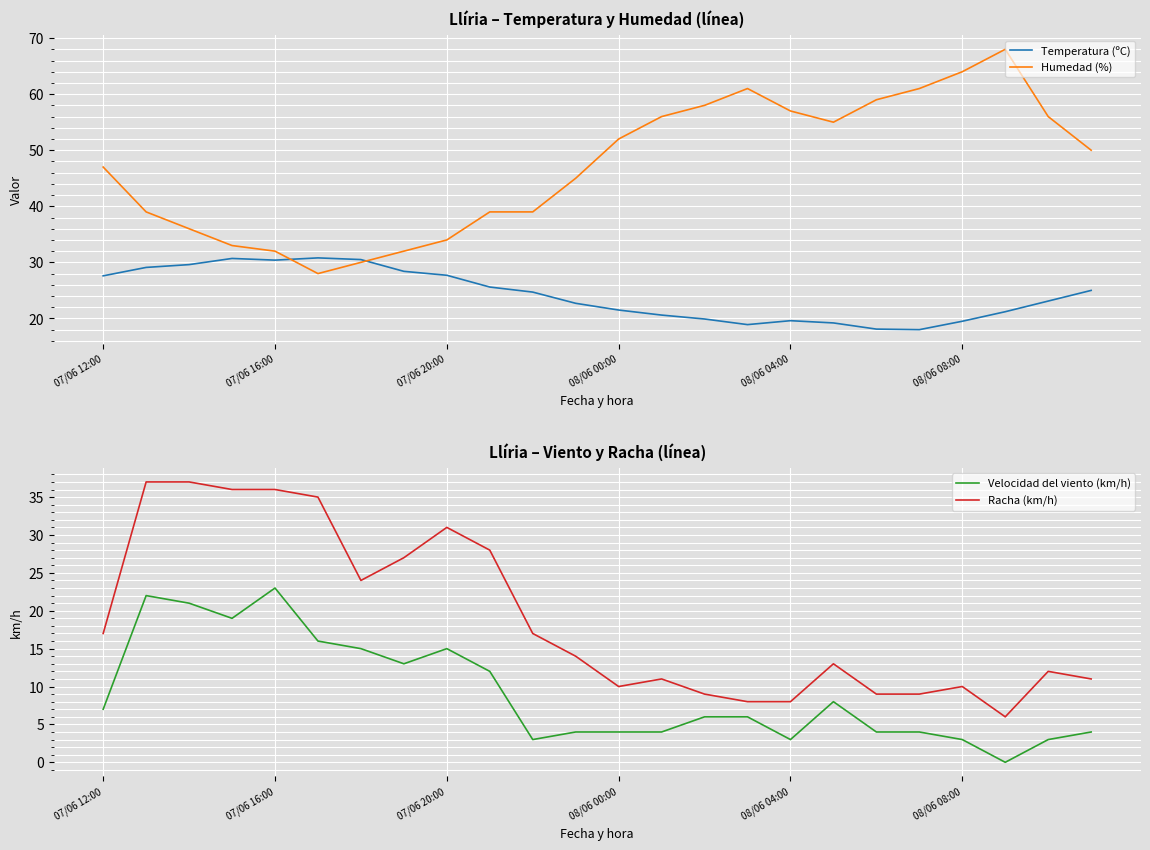

The Humedad (%) series shows 97.2 at 08/06 04:00. True or false?

False